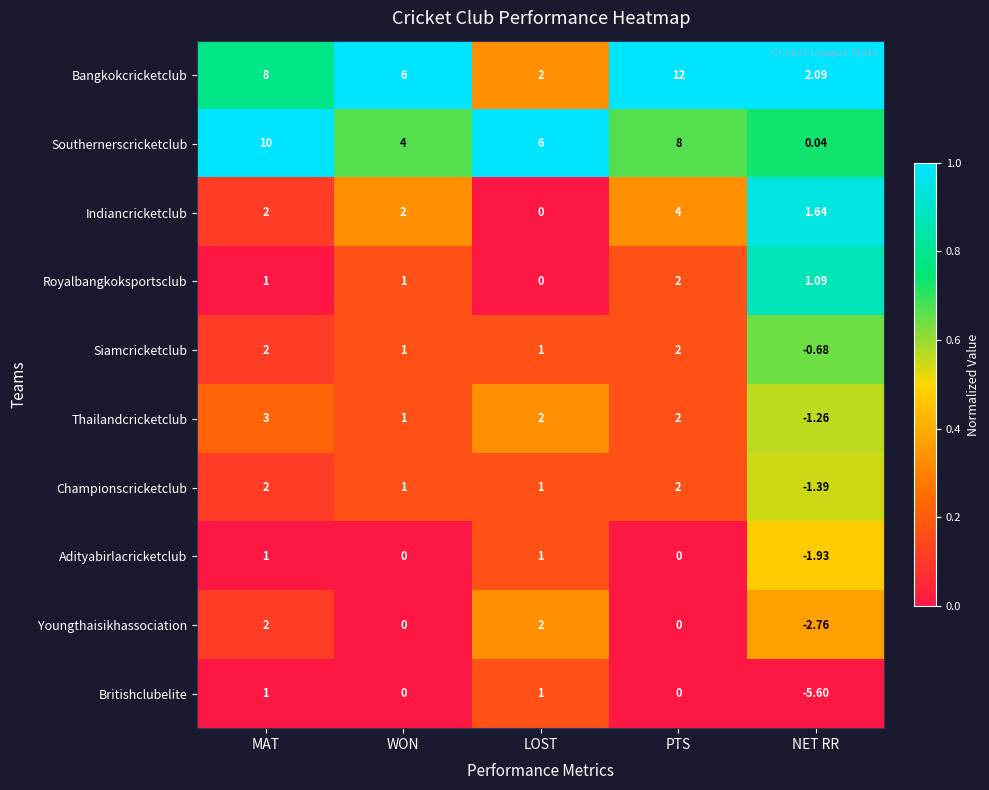

Which category has the highest value in the Thailandcricketclub series?

MAT